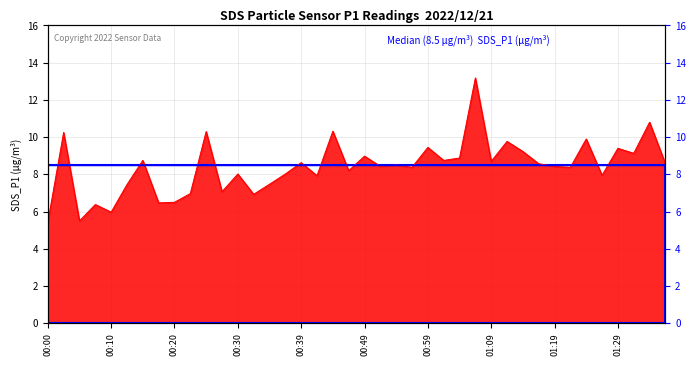

What is the change in value from 00:02 to 00:42?

-2.3